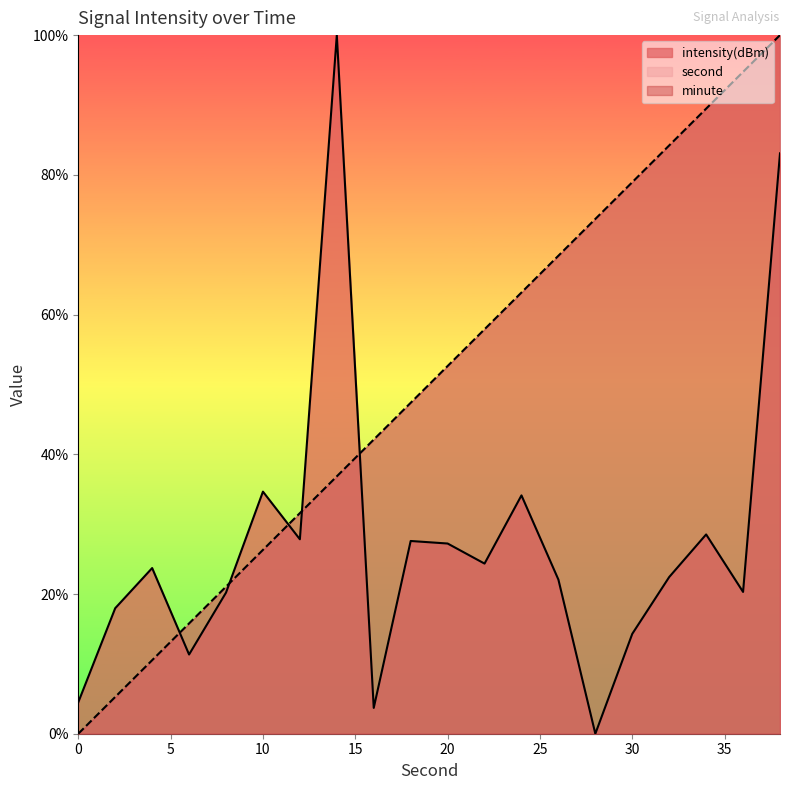

Which series ends up on top after the final intersection of second and intensity?

second